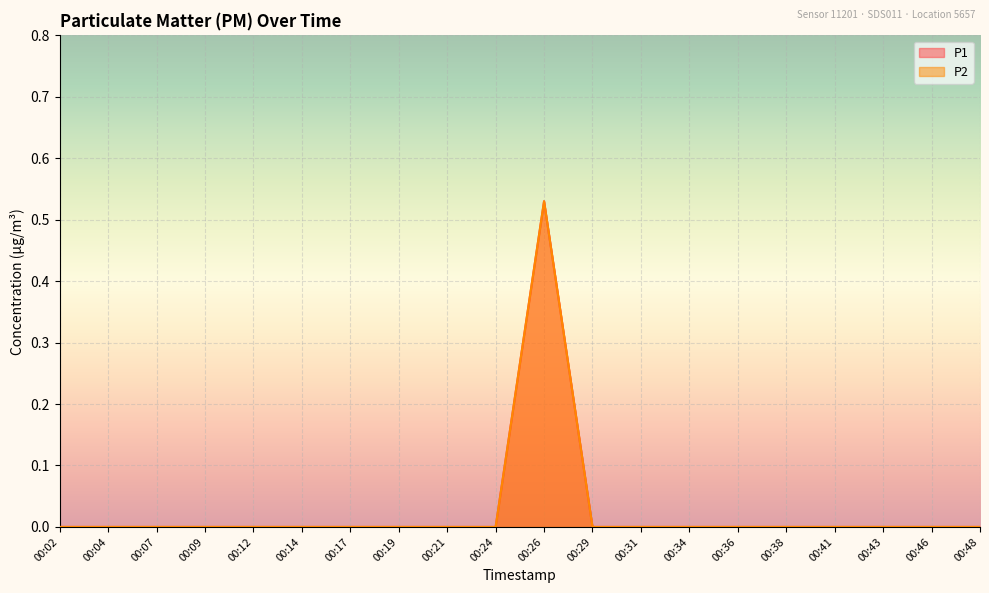

Between 00:19 and 00:43, which is larger?

00:19